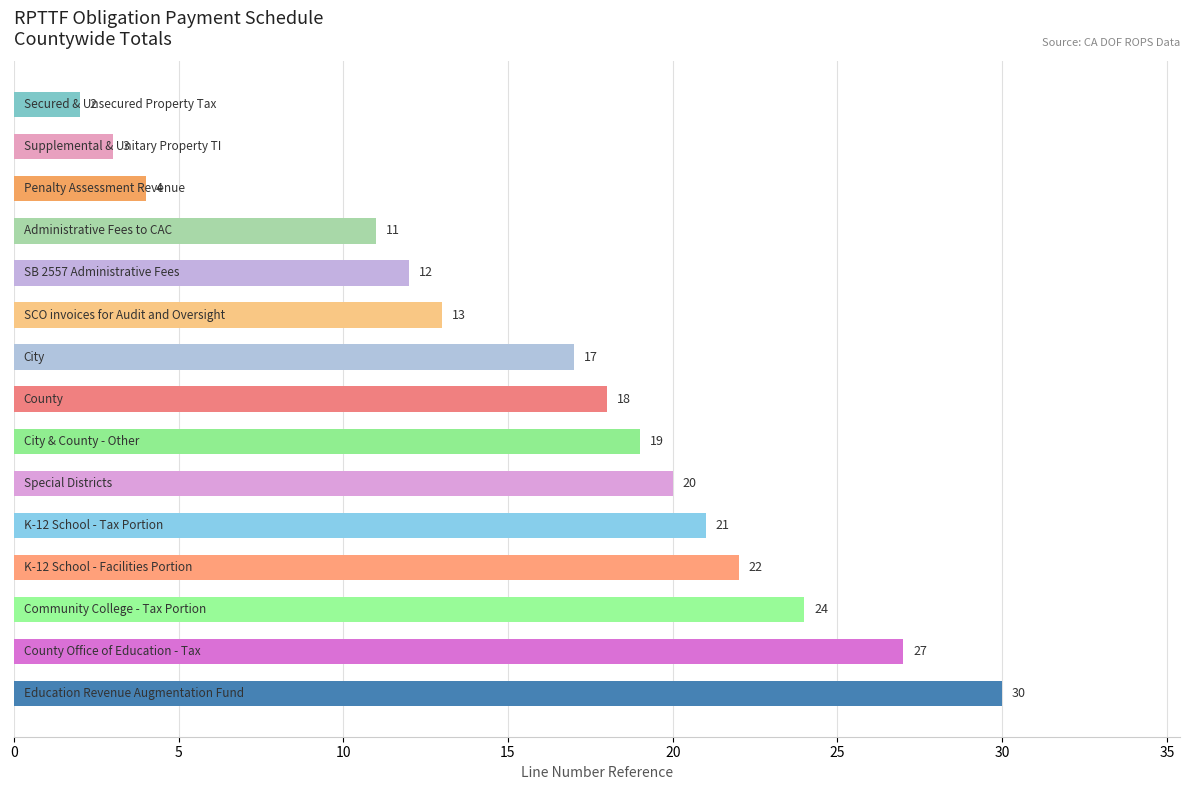

How many values are below 18?

7